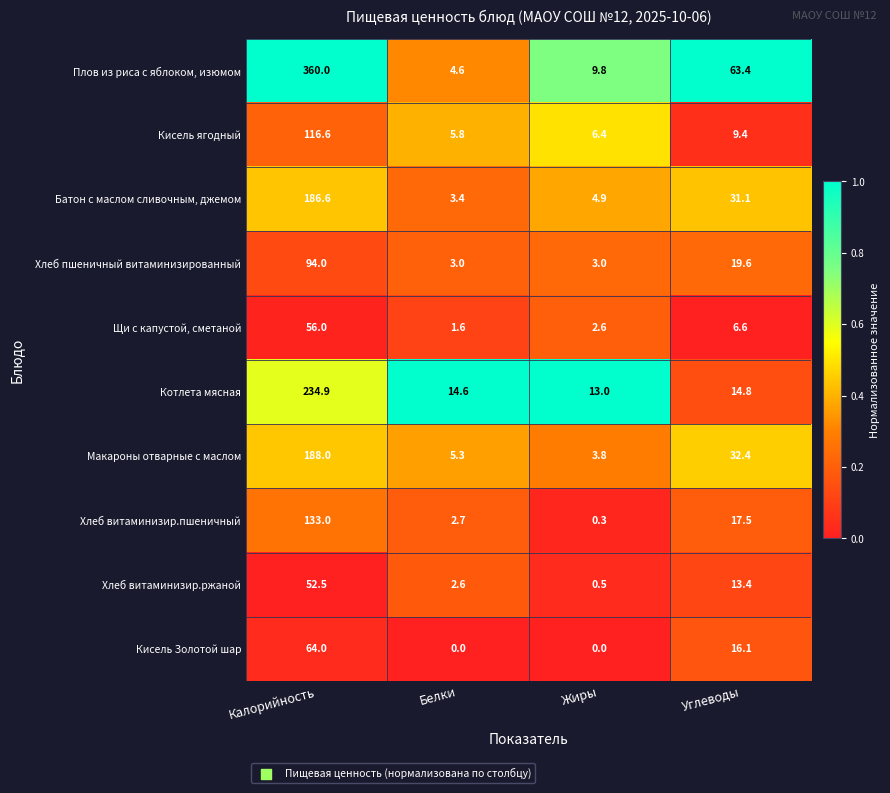

At which label does Плов из риса с яблоком, изюмом reach its minimum?

Белки